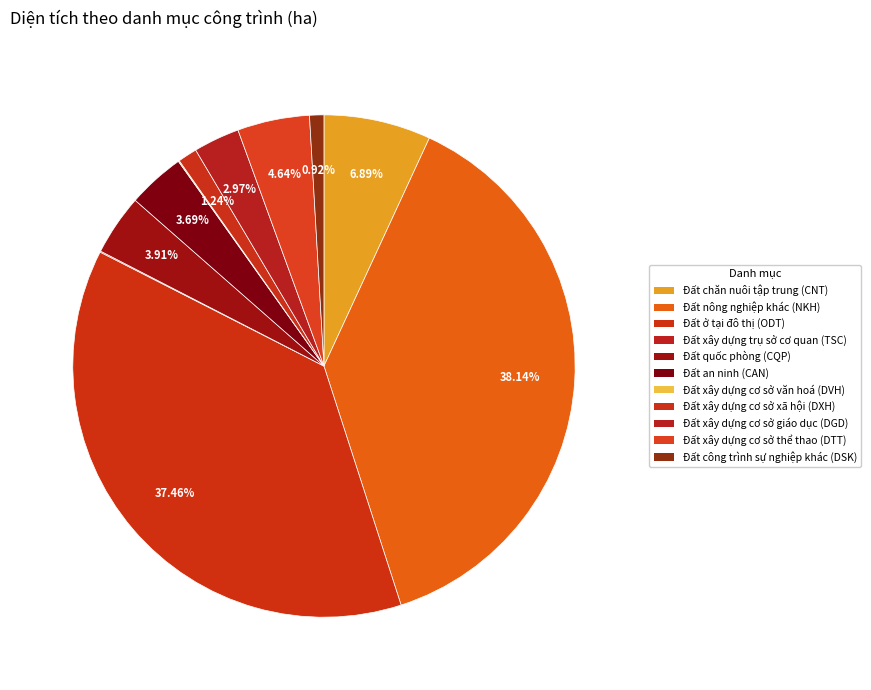

True or false: Đất chăn nuôi tập trung (CNT) accounts for 7% of the total.

True